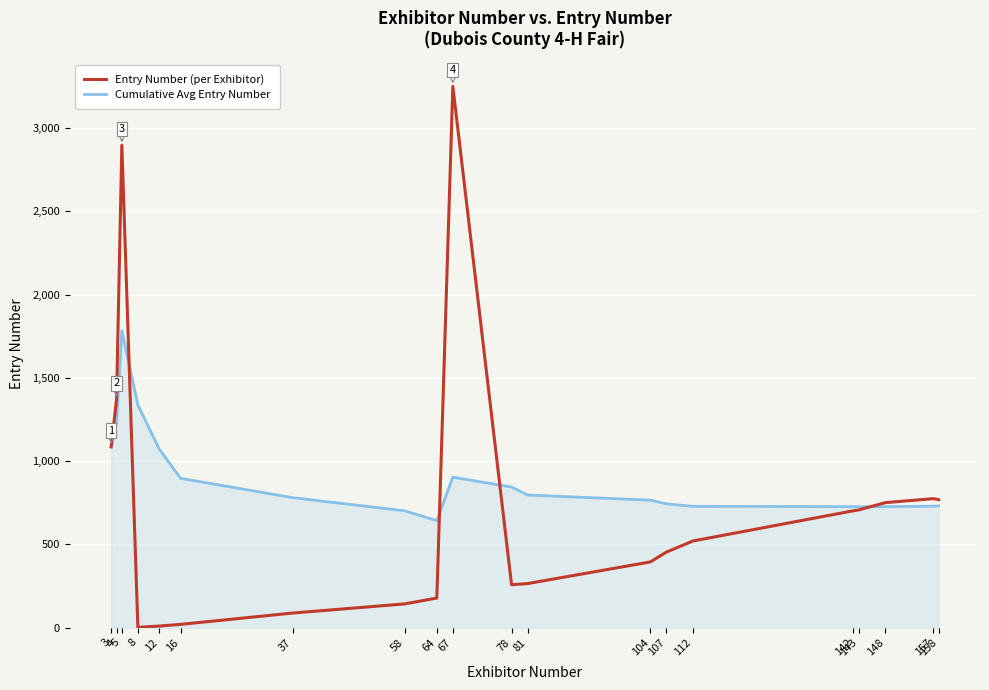

Which series has the largest total across all categories?

Cumulative Avg Entry Number